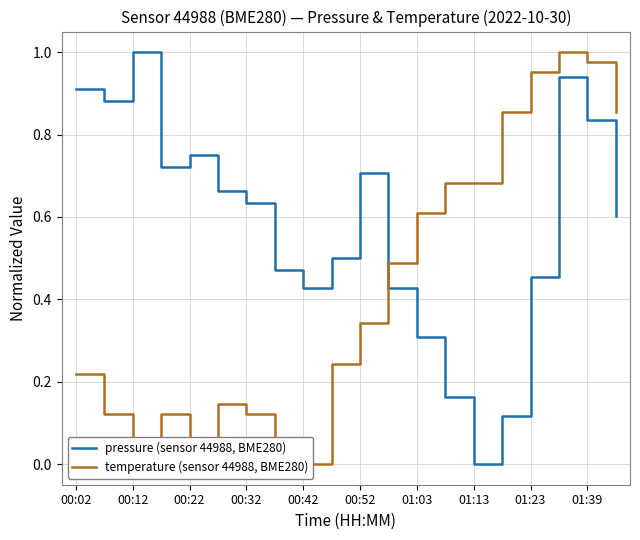

What is the sum of all temperature (sensor 44988, BME280) values?

8.5